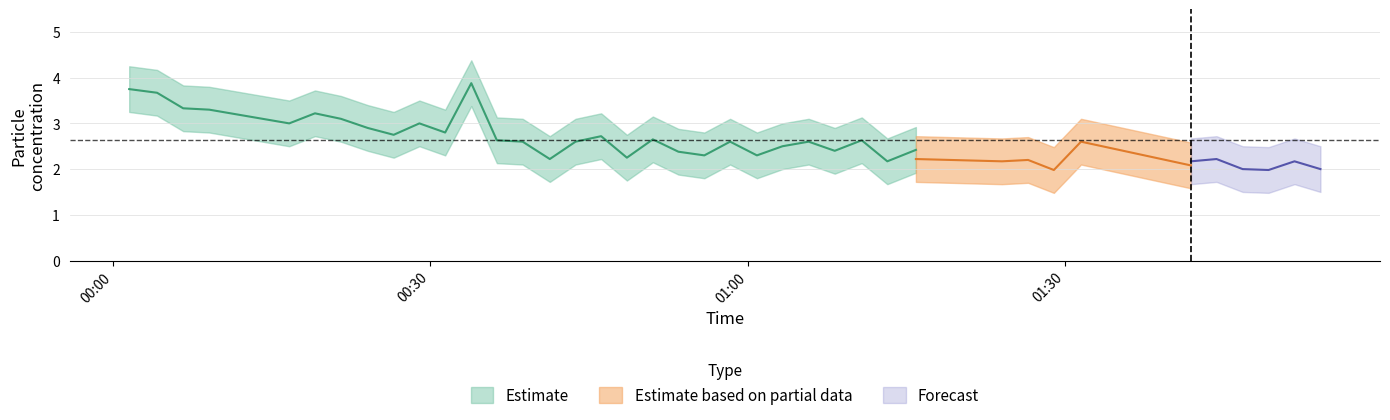

The value of SDS_P2_upper at 29 is 2.7. True or false?

True